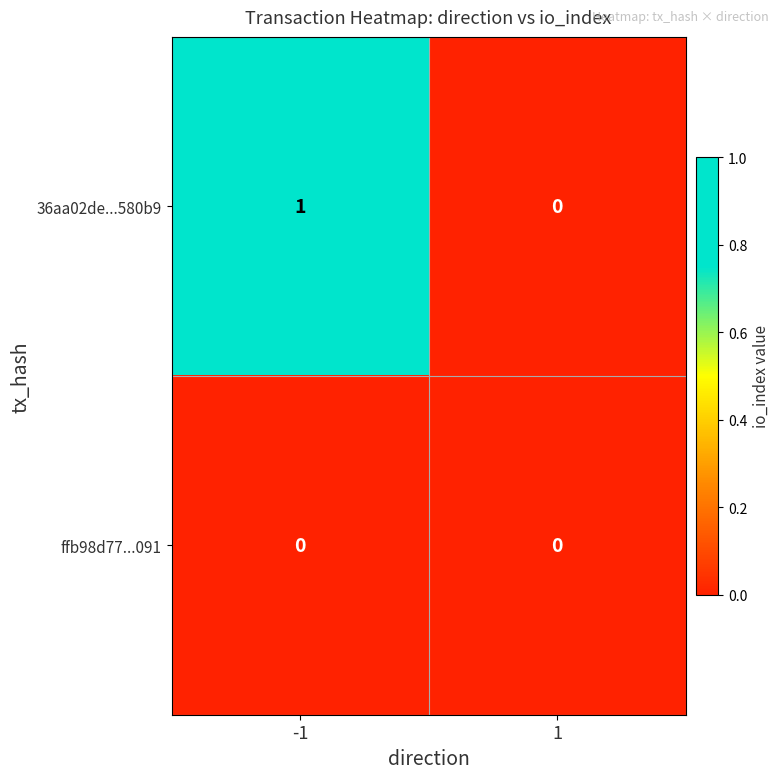

Which series has the largest total across all categories?

36aa02de...580b9